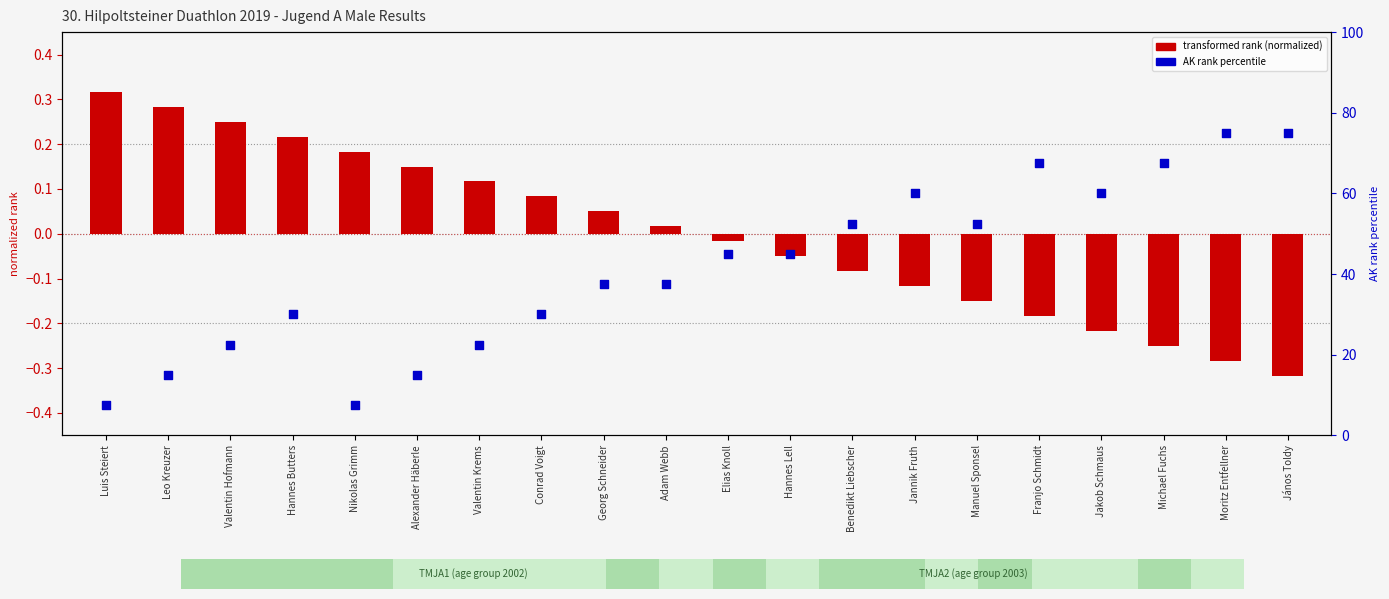

Which series has the largest Y range (max minus min)?

AK rank percentile